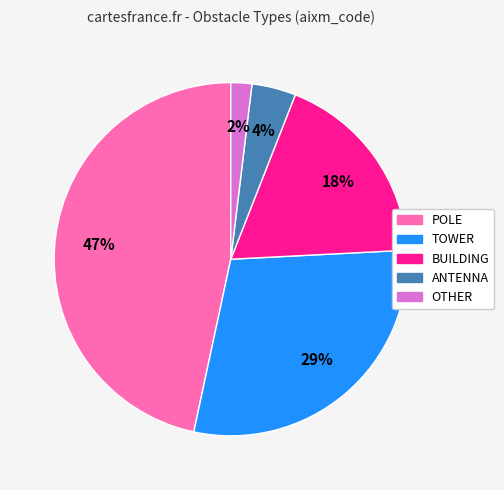

Is there any slice that represents more than half of the pie?

No